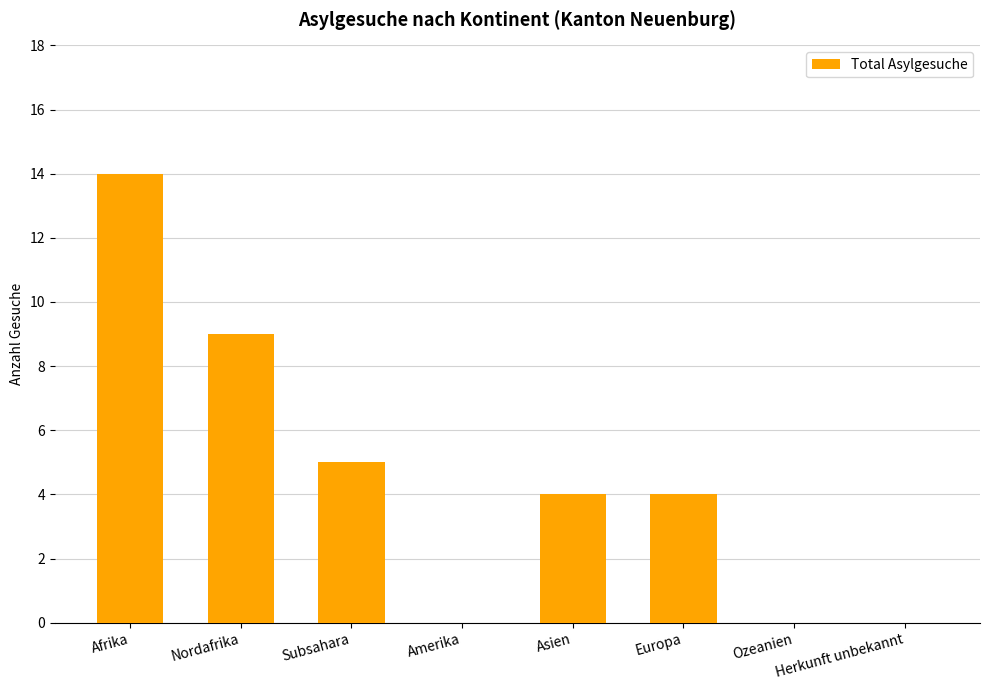

Approximately how many times larger is the value at Nordafrika compared to Subsahara?

1.8